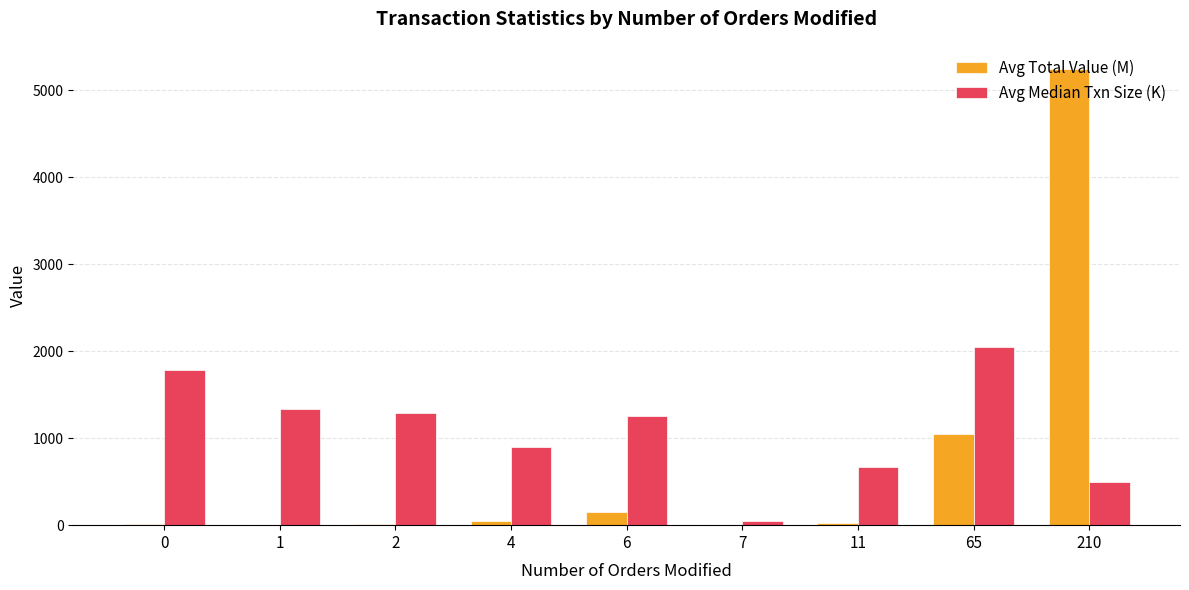

What are all the series names shown in the legend?

Avg Total Value (M), Avg Median Txn Size (K)